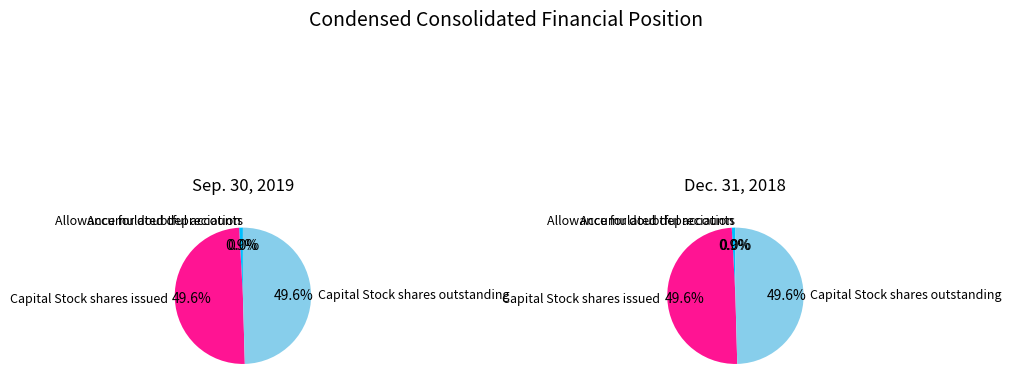

To the nearest percent, what portion does Capital Stock shares issued represent?

50%